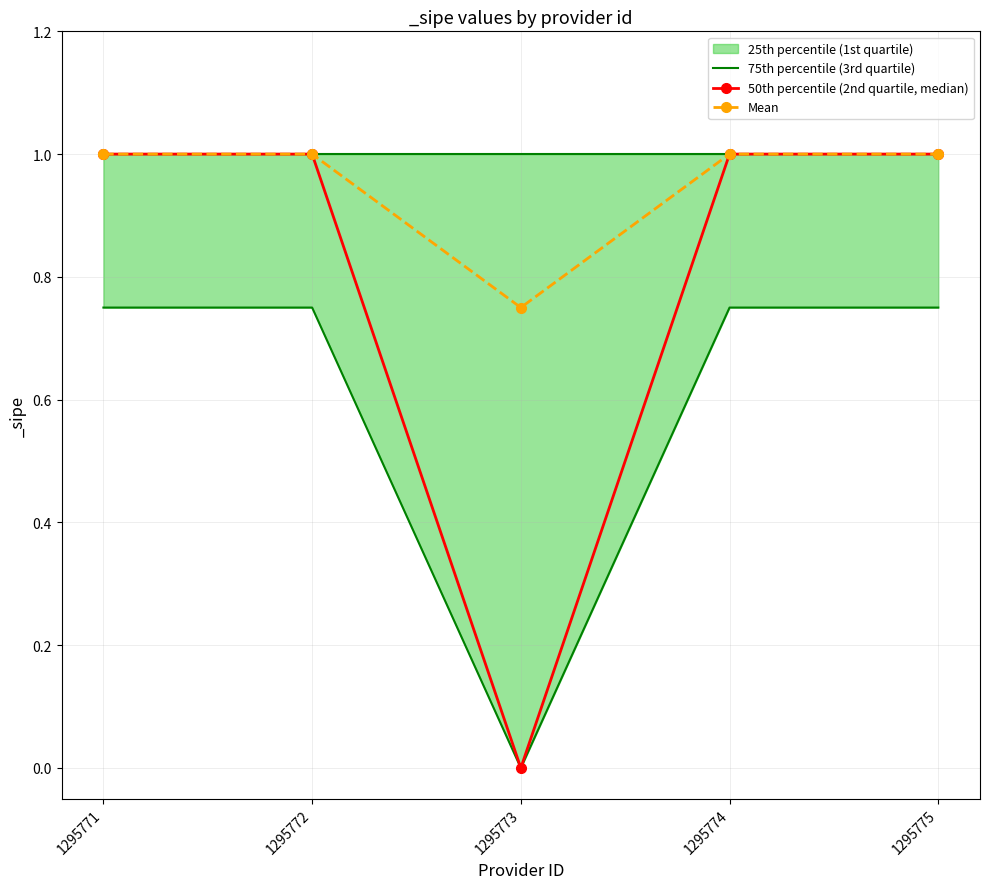

At which category is the sum across all series the highest?

1295771